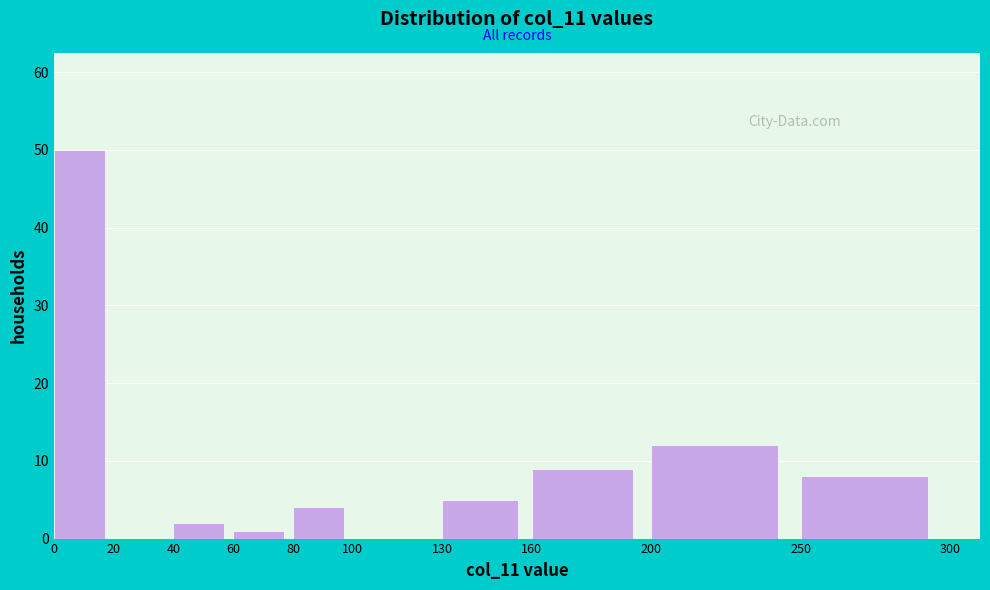

Over which range of the x-axis is the bar tallest?

0 to 20